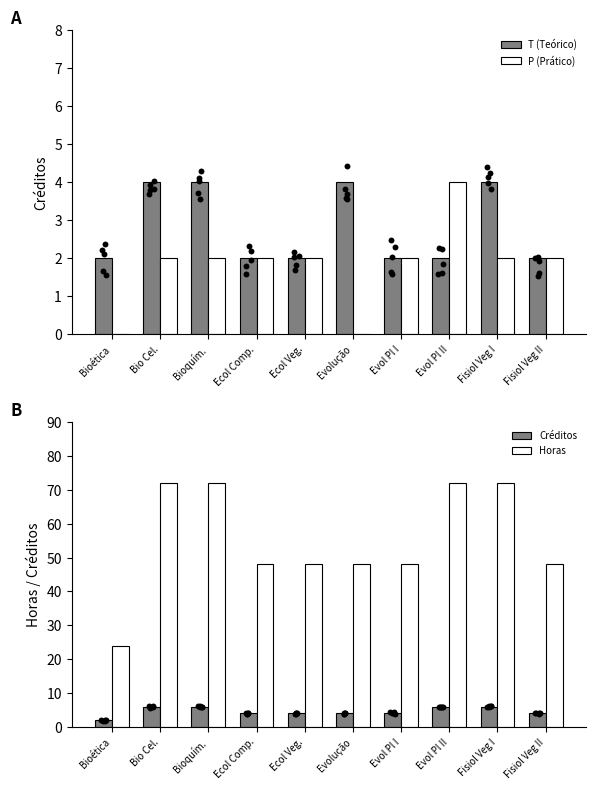

Which series has the largest total across all categories?

Horas